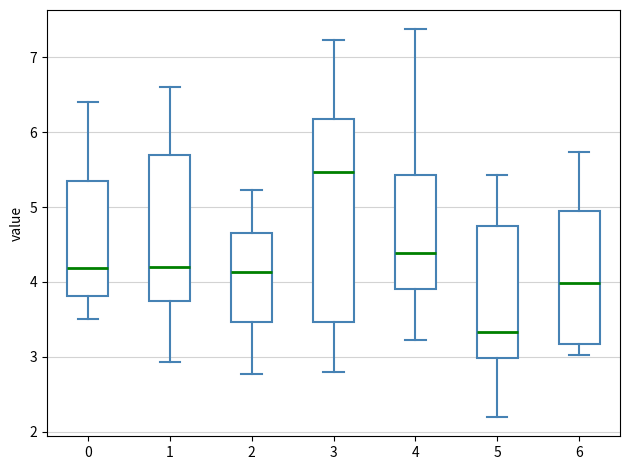

Which box's median line is the highest?

3